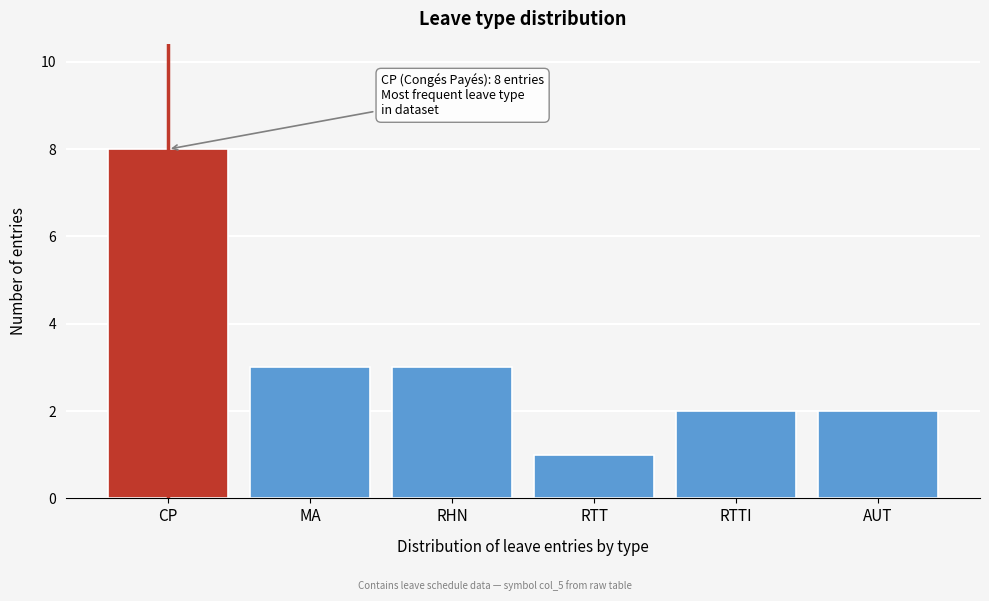

Reading left to right, extract all data points from this chart.

8	3	3	1	2	2